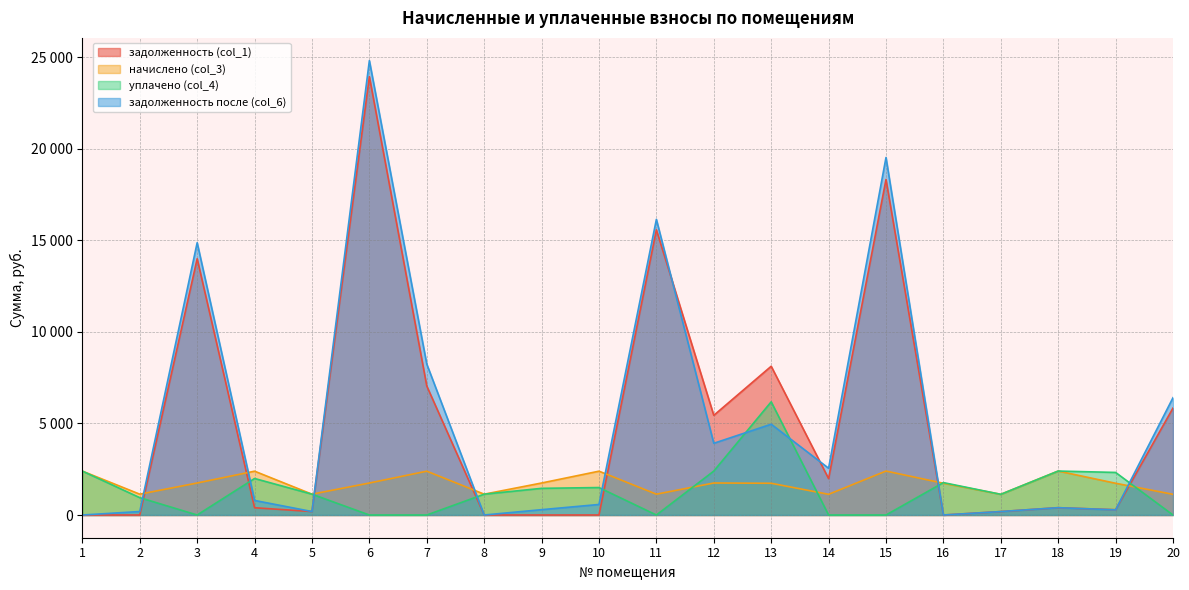

Between 1 and 6, which series saw the biggest shift?

задолженность после (col_6)